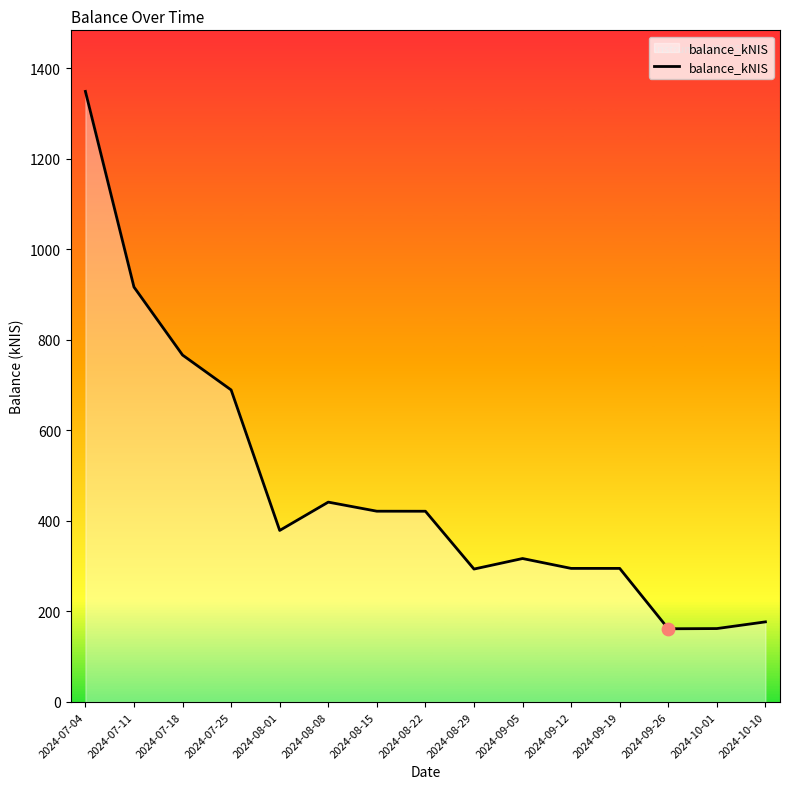

Between 2024-09-26 and 2024-08-22, which is larger?

2024-08-22